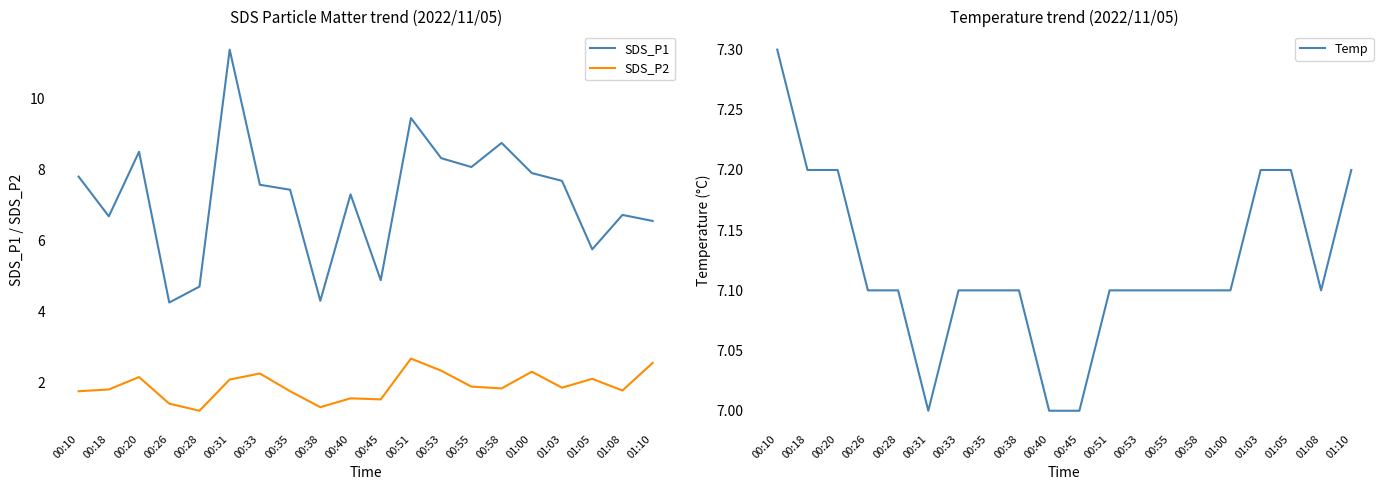

True or false: SDS_P1 and SDS_P2 cross at least once.

False